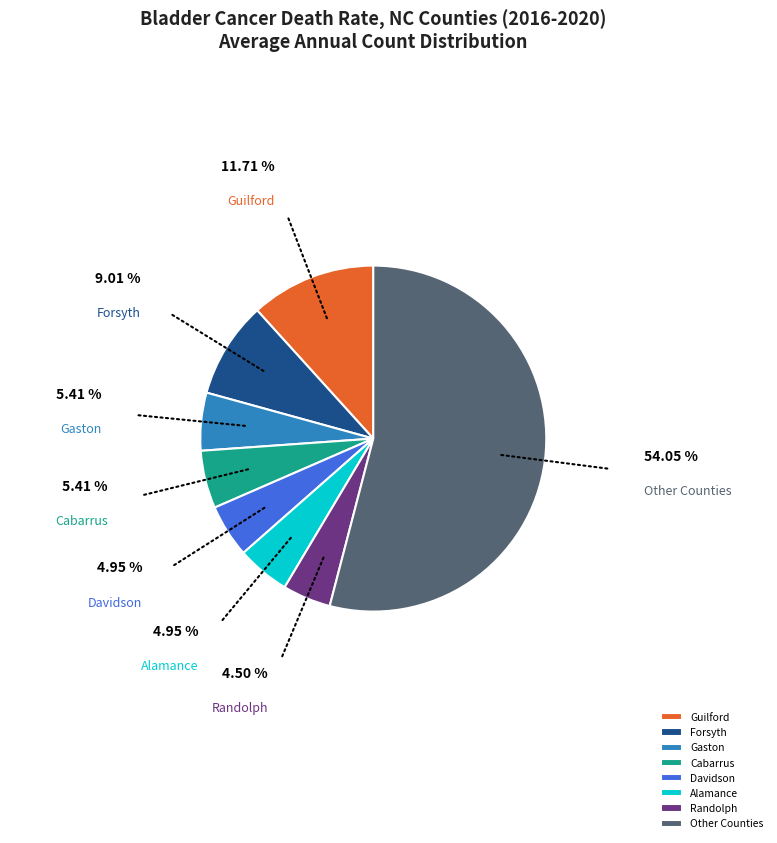

Which slice is the largest?

Other Counties